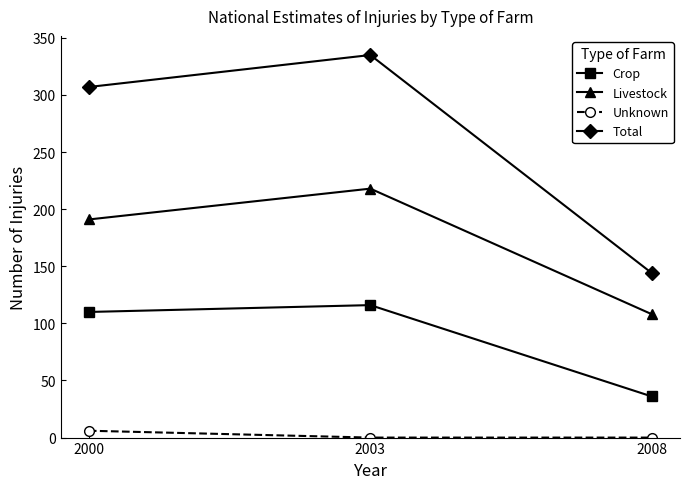

Which series has the widest spread of values?

Total